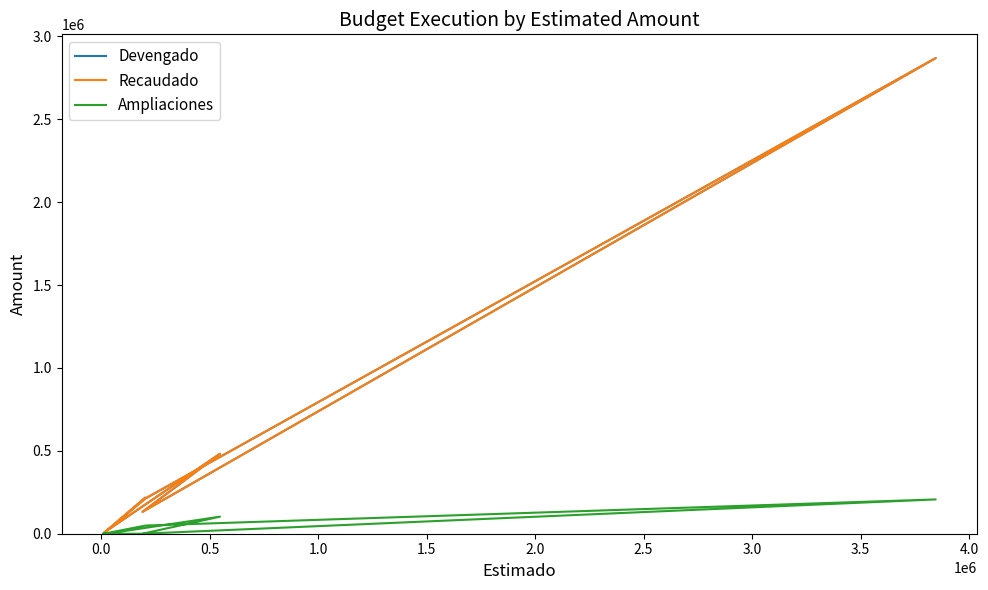

The Recaudado series shows 17307.0 at 4.0. True or false?

True